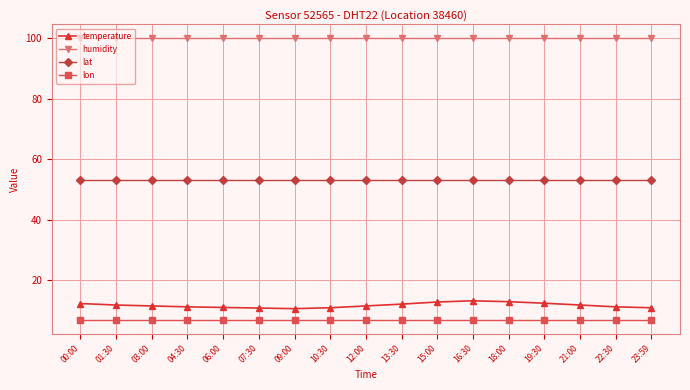

What is the sum of all humidity values?

1698.3